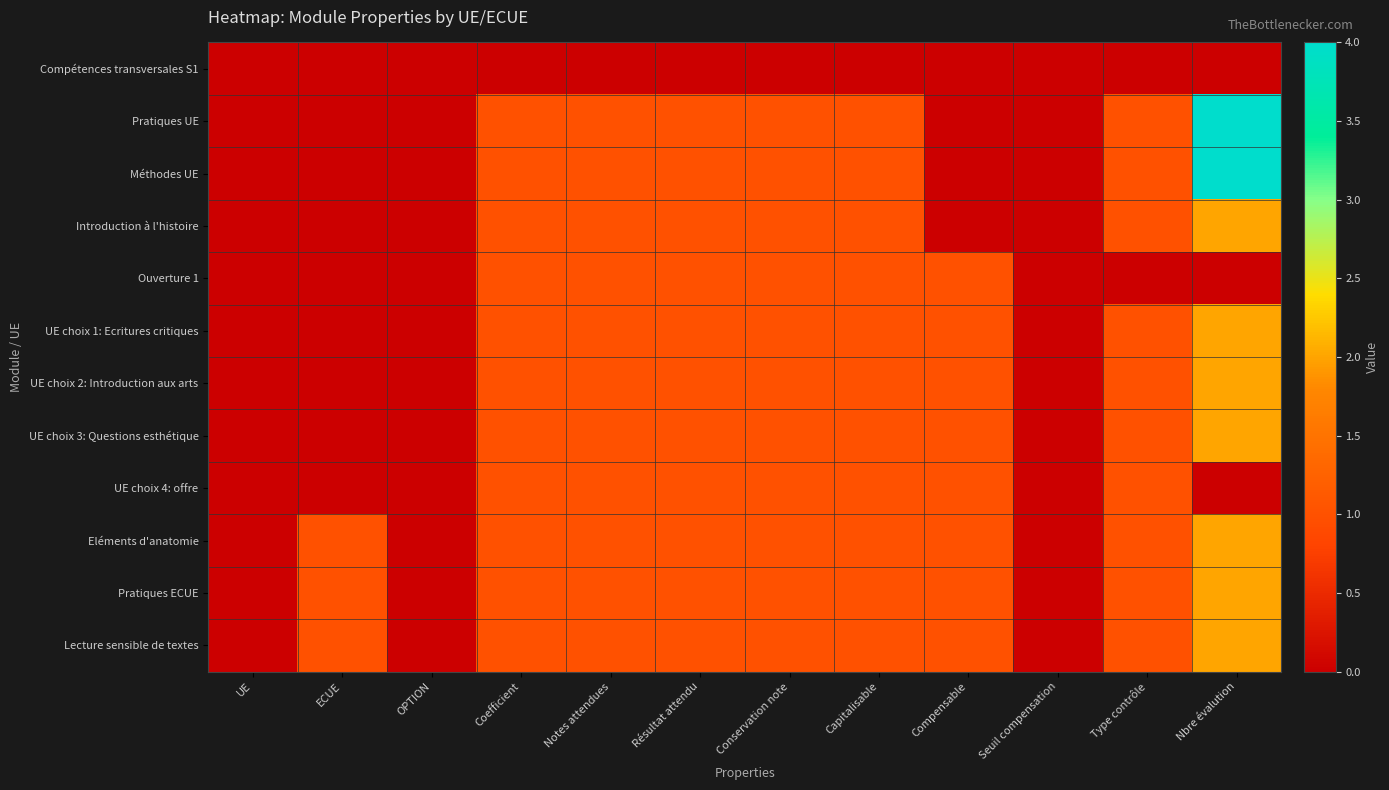

How many distinct data groups are displayed?

12